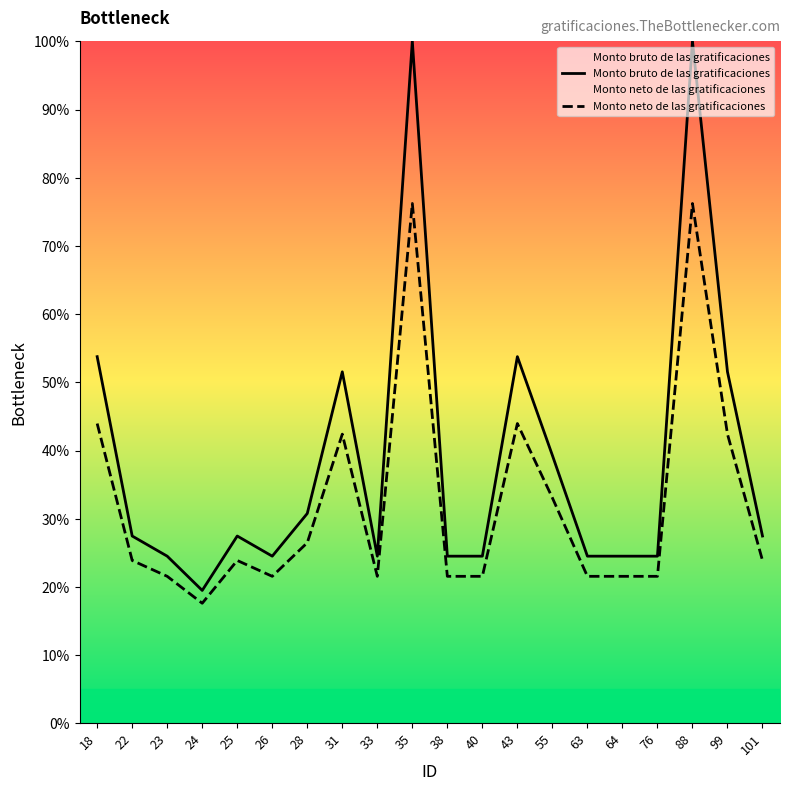

What is the value of the Monto neto de las gratificaciones point at the 11th from the left?

21.6